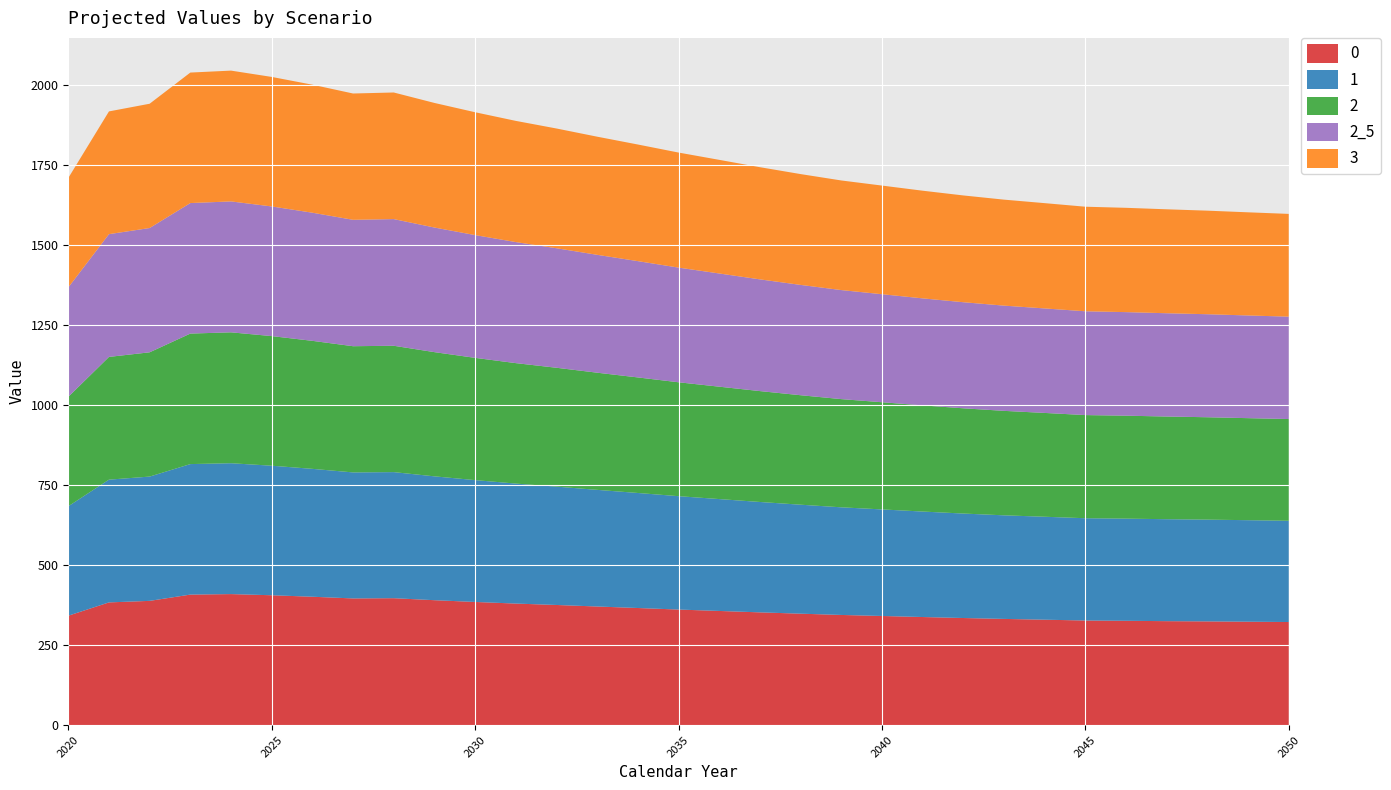

Reading right to left, extract all data points from this chart.

0: 321.9	323.0	324.0	324.7	325.8	326.7	329.2	331.7	334.5	337.6	340.9	344.1	348.0	352.1	356.5	360.9	365.7	370.4	375.2	379.6	384.6	390.1	396.4	395.6	400.9	405.6	409.2	407.6	388.0	383.2	341.6
1: 316.1	316.9	317.7	318.3	318.9	319.3	321.4	323.4	326.2	329.3	332.7	336.0	340.2	344.6	349.3	354.0	359.1	364.2	369.5	374.6	380.4	386.7	393.6	393.4	399.3	404.4	408.5	407.5	388.0	383.2	341.6
2: 317.6	318.6	319.6	320.6	321.4	322.0	324.1	326.2	328.6	331.5	334.6	337.8	341.8	346.2	350.9	355.6	360.8	365.8	371.1	376.1	381.7	387.8	394.5	394.0	399.7	404.7	408.7	407.5	388.0	383.2	341.6
2_5: 319.7	320.6	321.6	322.5	323.3	324.1	326.3	328.5	331.2	334.1	337.2	340.4	344.4	348.8	353.4	358.0	363.1	368.0	373.2	377.9	383.3	389.0	395.5	394.6	400.0	404.8	408.7	407.5	388.0	383.2	341.6
3: 320.8	322.0	323.3	324.5	325.7	326.4	328.7	330.9	333.4	336.1	339.2	342.2	346.0	350.2	354.7	359.2	364.1	368.8	373.8	378.4	383.5	389.0	395.3	394.3	399.7	404.4	408.4	407.4	388.0	383.2	341.6